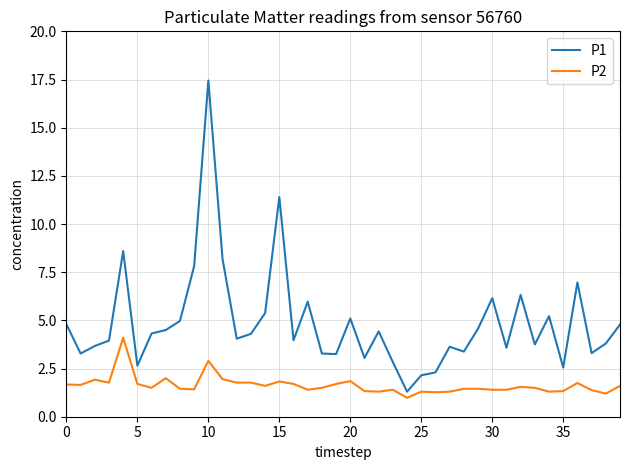

List the series in order of their peak value, highest first.

P1, P2